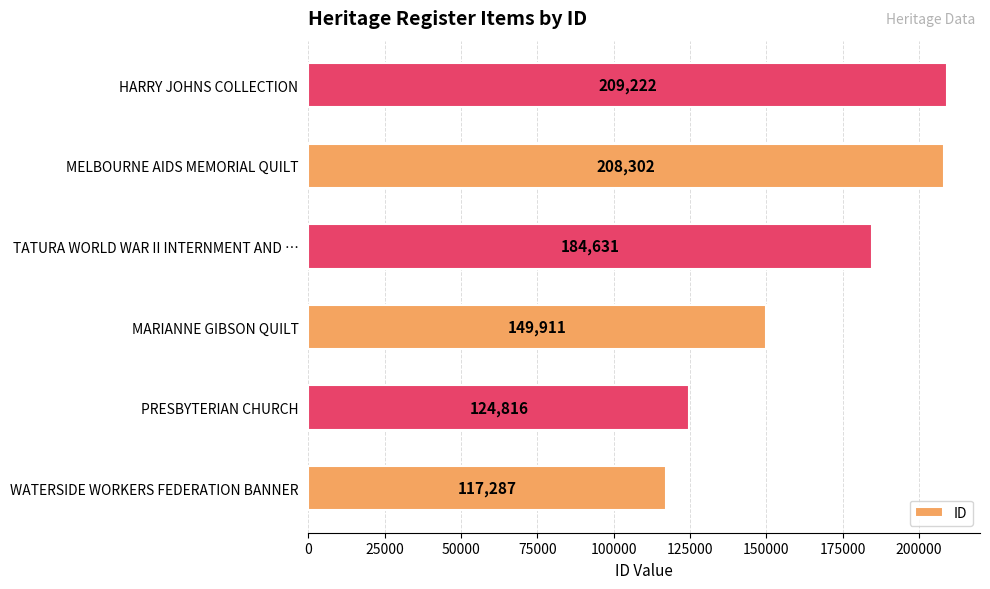

How many values are below 184631?

3